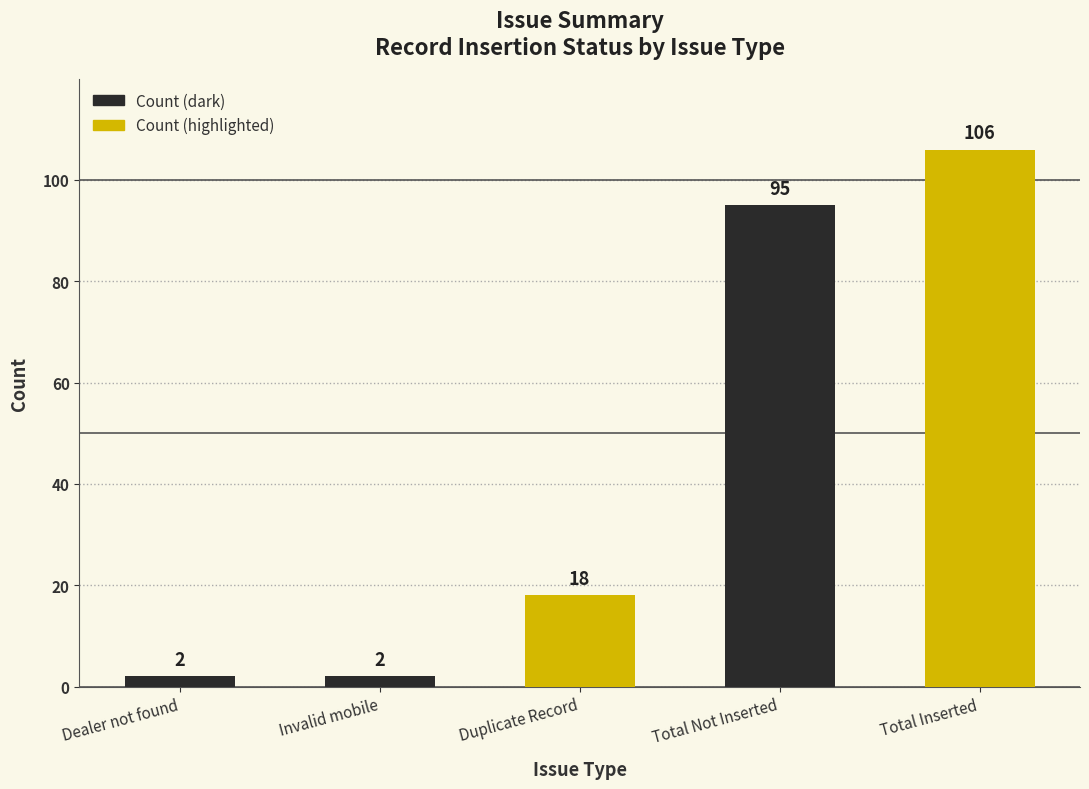

What is the sum of the values at Dealer not found and Total Not Inserted?

97